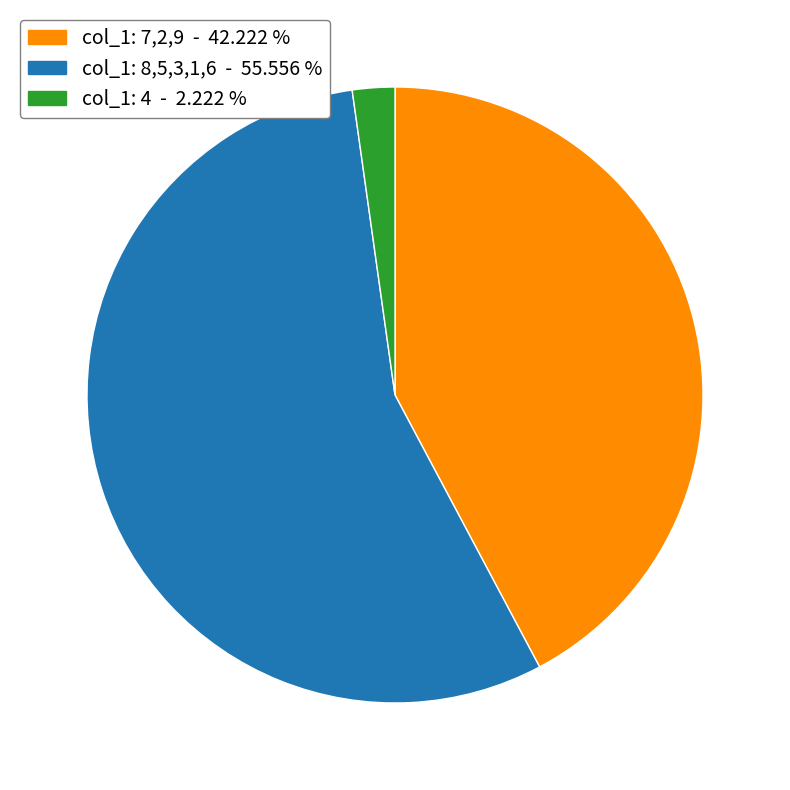

Does any single category account for the majority?

Yes